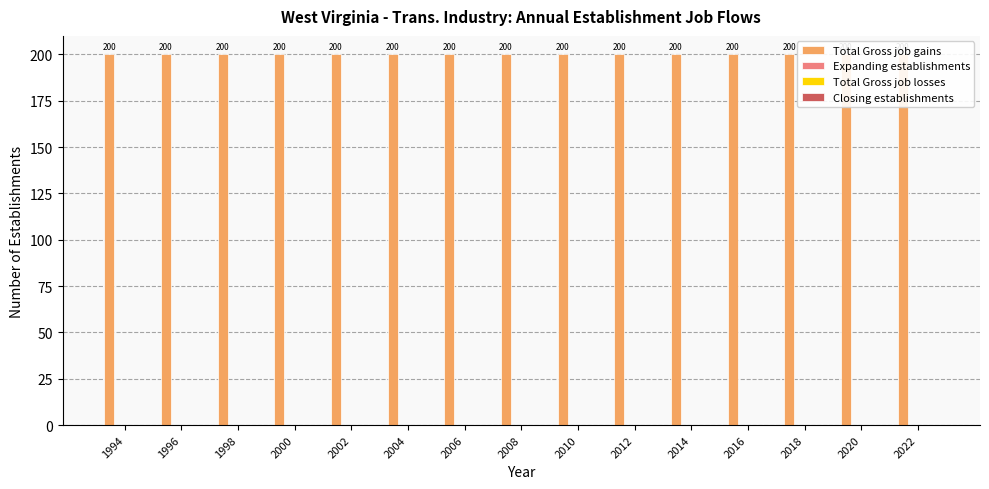

What is the total value across all series at 1994?

200